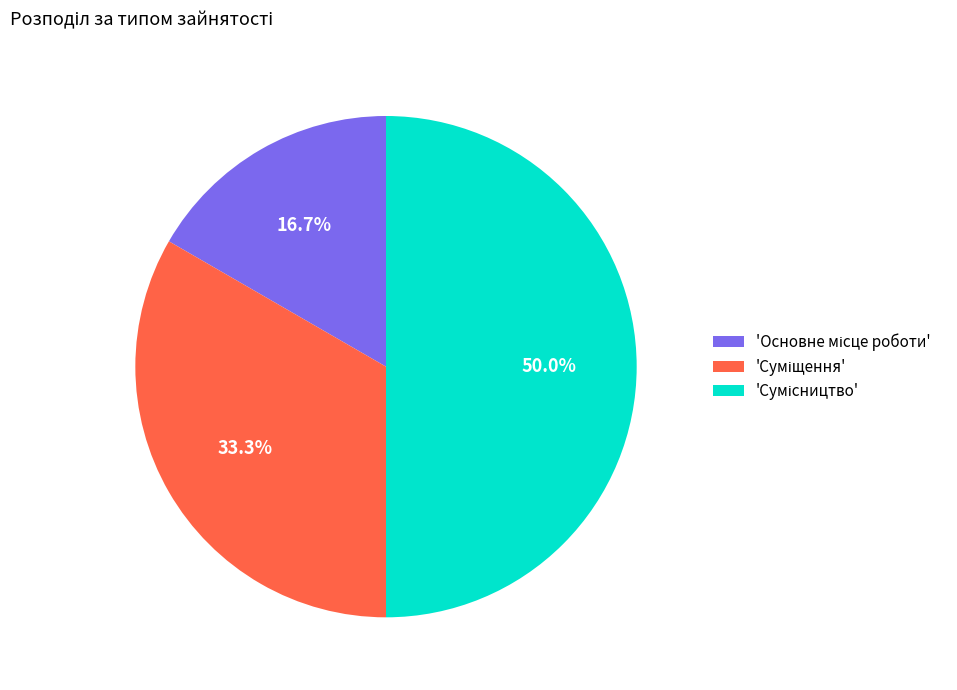

How many slices are in this pie chart?

3